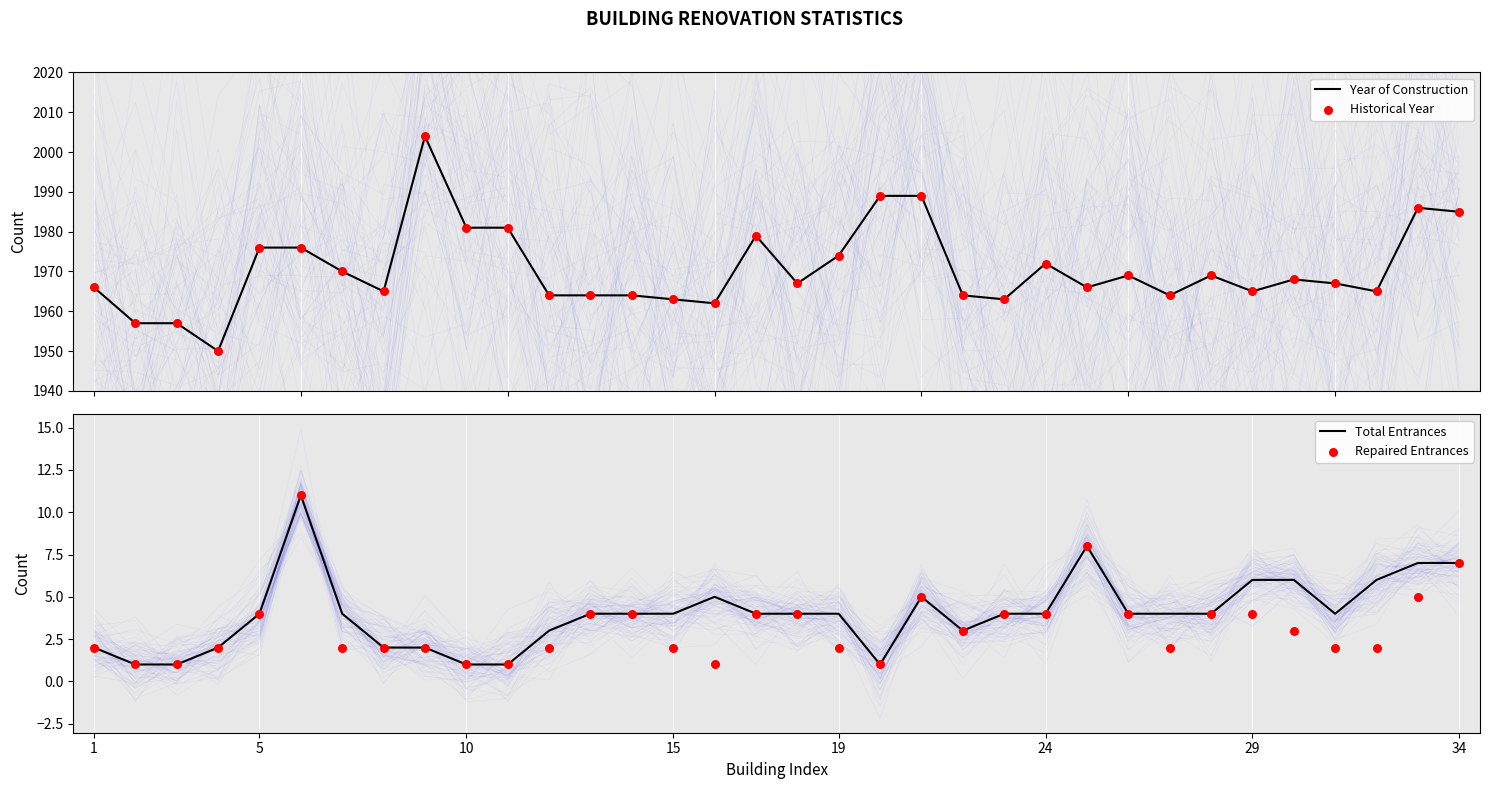

Which series has the largest Y range (max minus min)?

Year of Construction